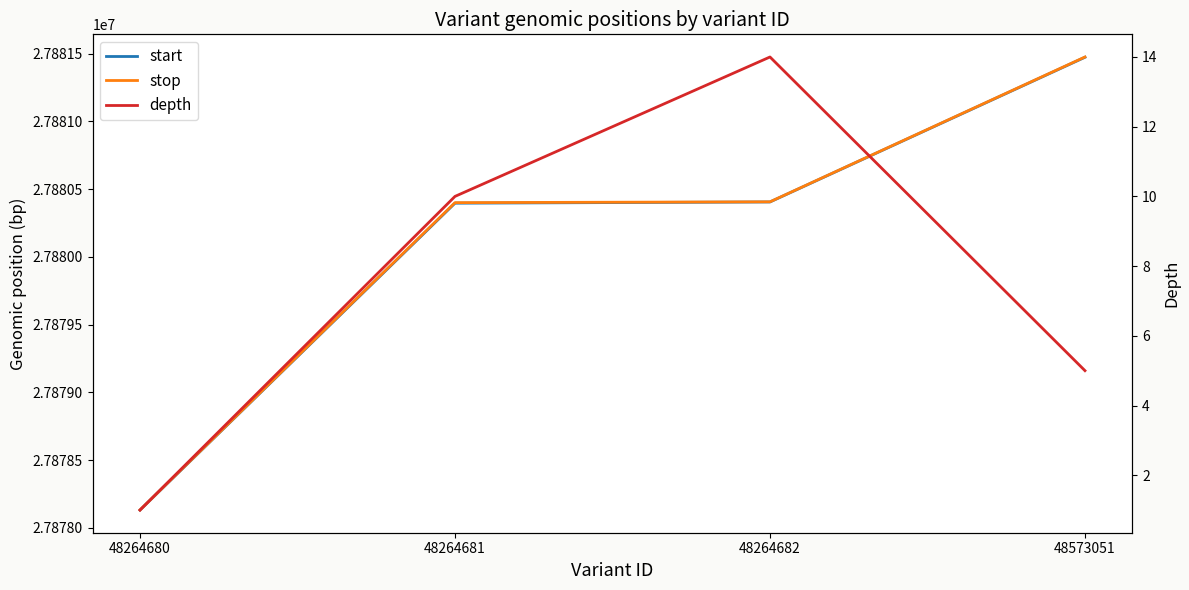

Which has a higher value, 48264681 or 48573051?

48573051